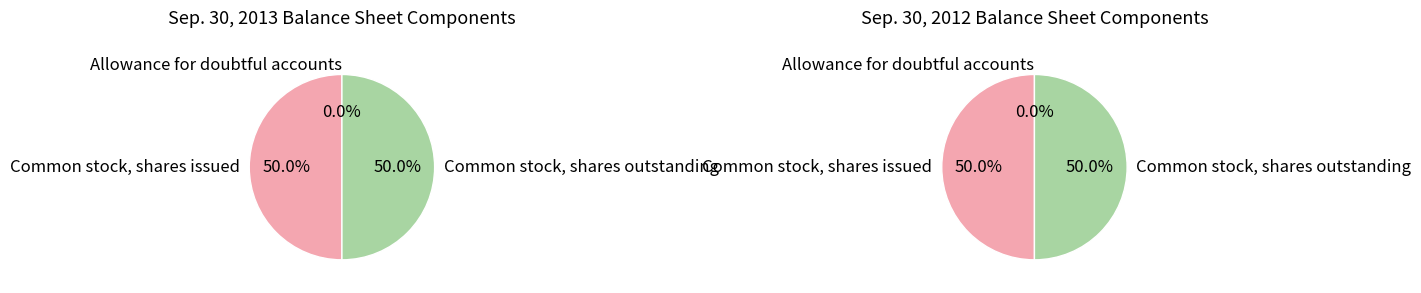

True or false: Common stock, shares issued accounts for 50% of the total.

True